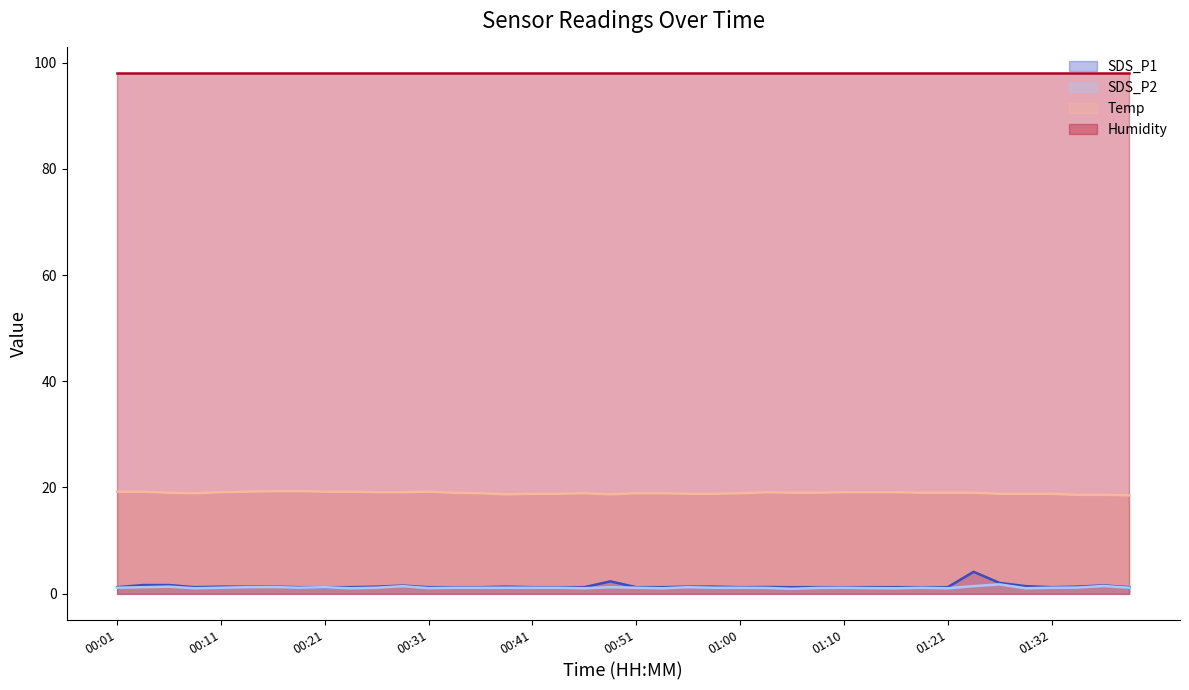

Does the chart have visible grid lines?

No